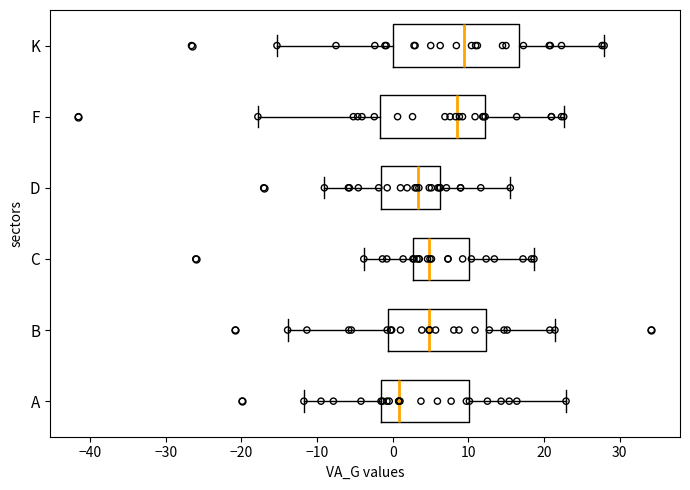

Reading bottom to top, read every box against the x-axis: the position of its median line, the range the box covers, and the ends of its whiskers. The values are not printed on the chart, so give them approximately, as read against the axis.

A: median 1, box -2 to 10, whiskers -12 to 23
B: median 5, box -1 to 12, whiskers -14 to 21
C: median 5, box 3 to 10, whiskers -4 to 19
D: median 3, box -2 to 6, whiskers -9 to 16
F: median 9, box -2 to 12, whiskers -18 to 23
K: median 9, box 0 to 17, whiskers -15 to 28